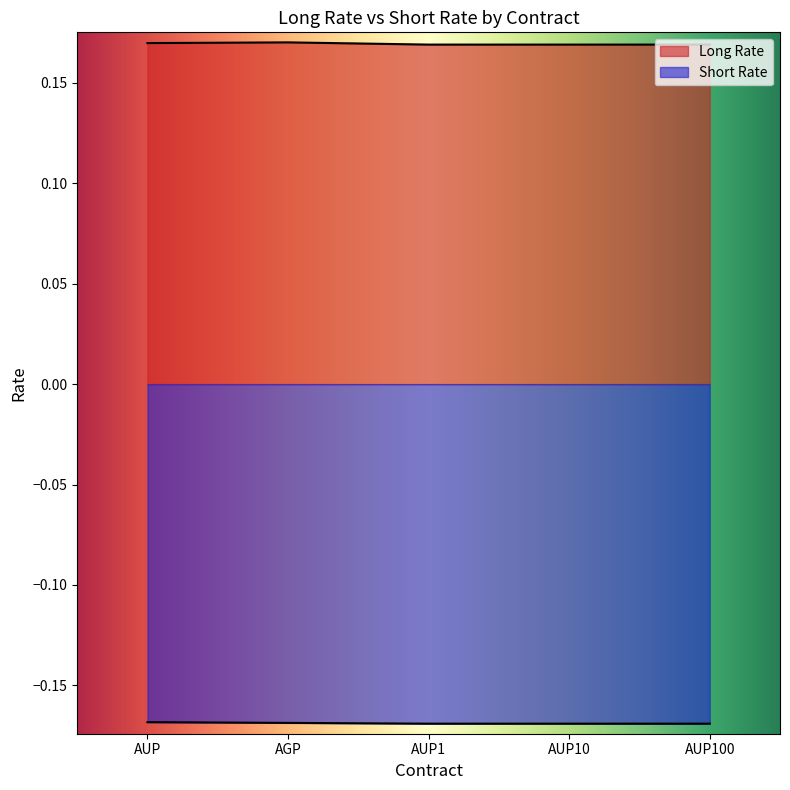

Which series has the largest range (max minus min)?

Long Rate